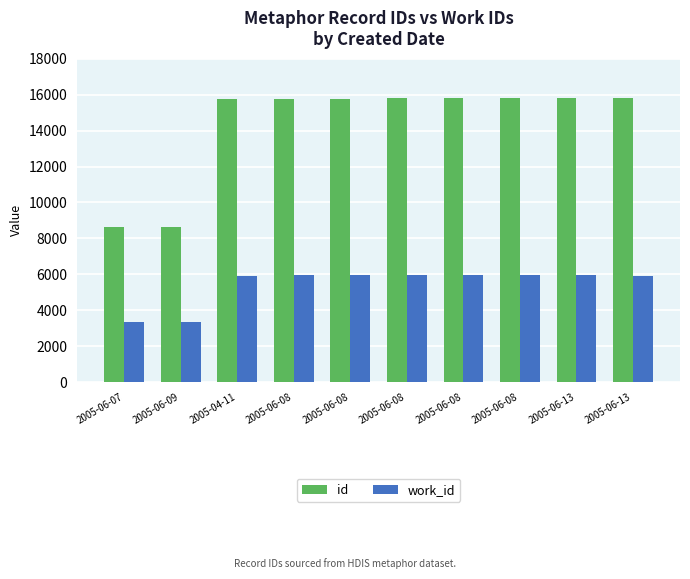

How many bars are there in total?

20